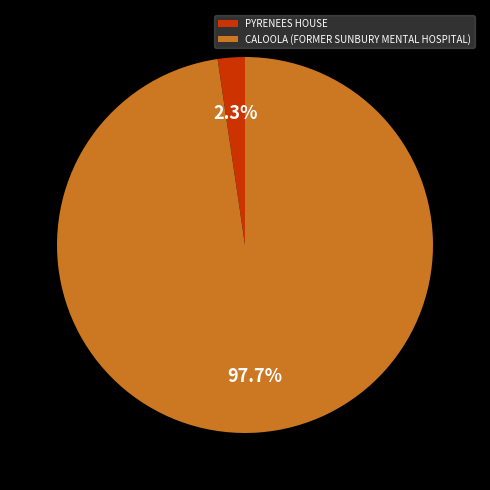

Rank the categories by value from lowest to highest.

PYRENEES HOUSE, CALOOLA (FORMER SUNBURY MENTAL HOSPITAL)